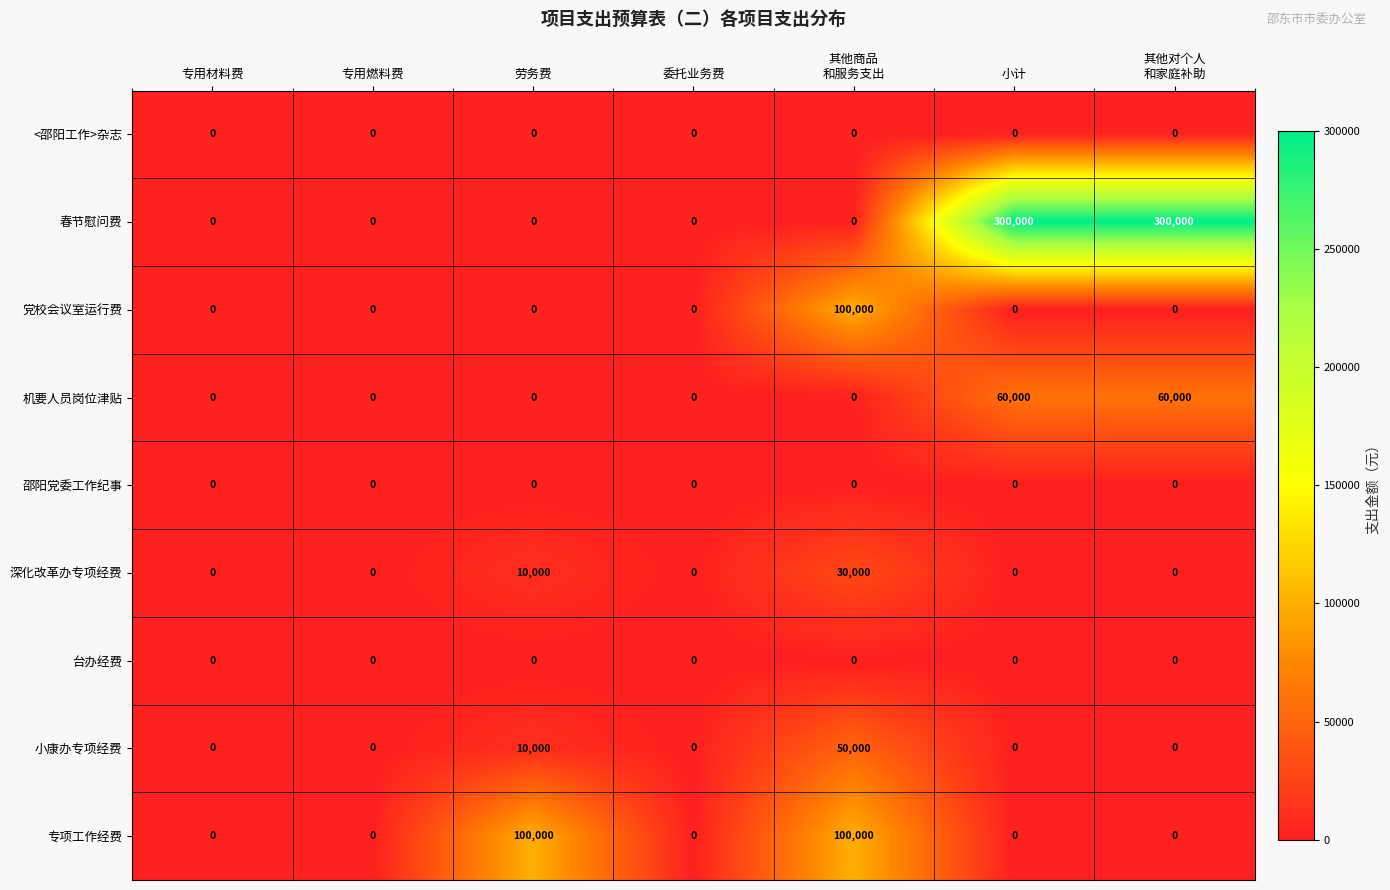

What is the total value across all series at 小计?

360000